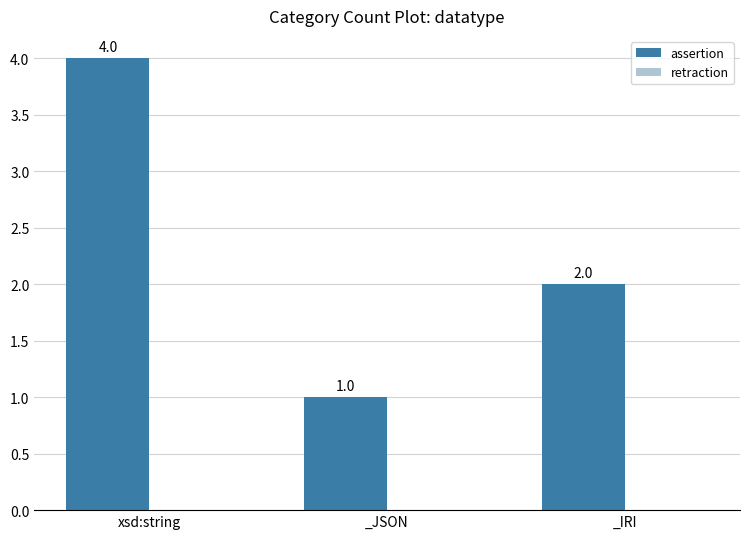

Reading right to left, transcribe all the data shown in this chart.

2	1	4